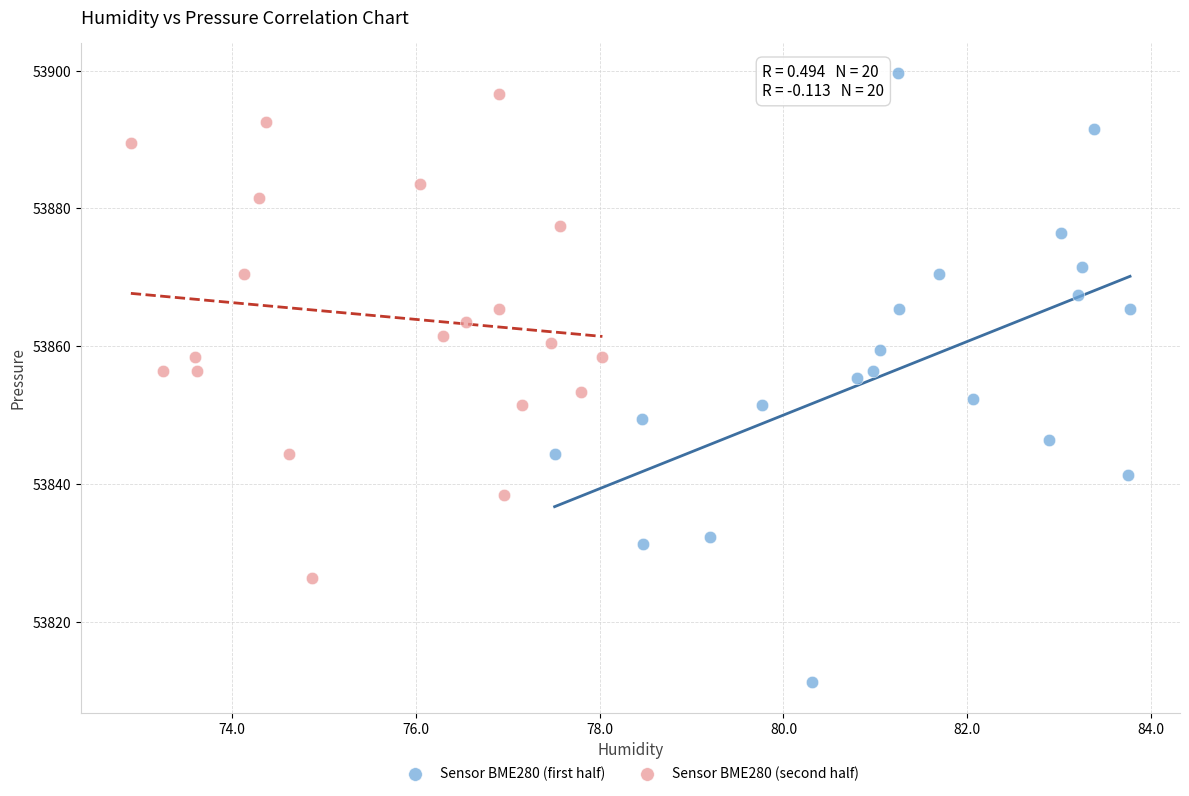

Which series has the largest Y range (max minus min)?

Sensor BME280 (first half)